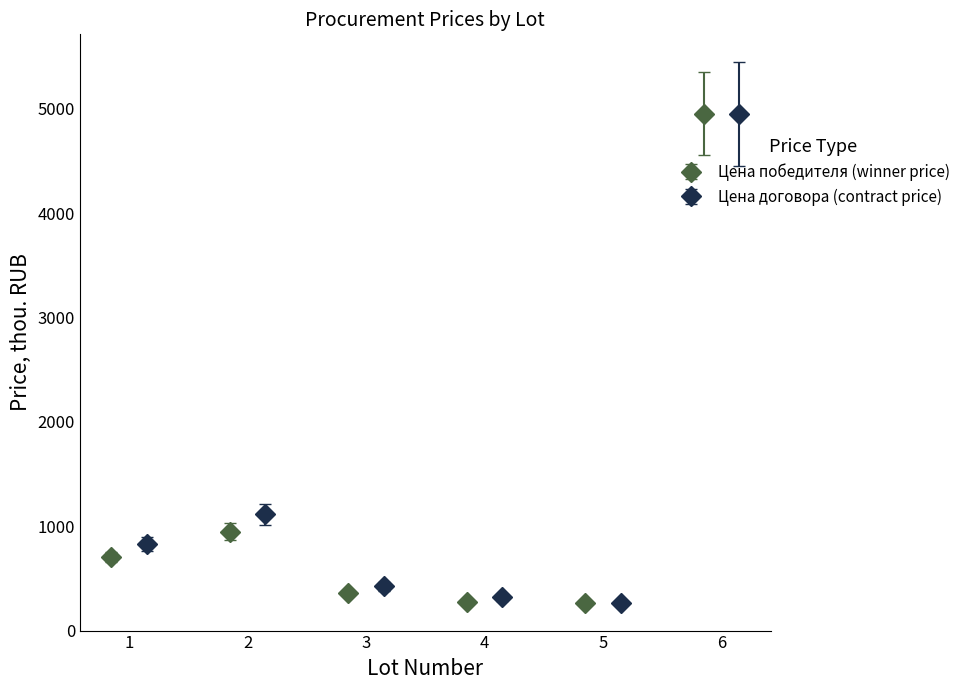

What is the average value of the Цена победителя (winner price) series?

1249.7